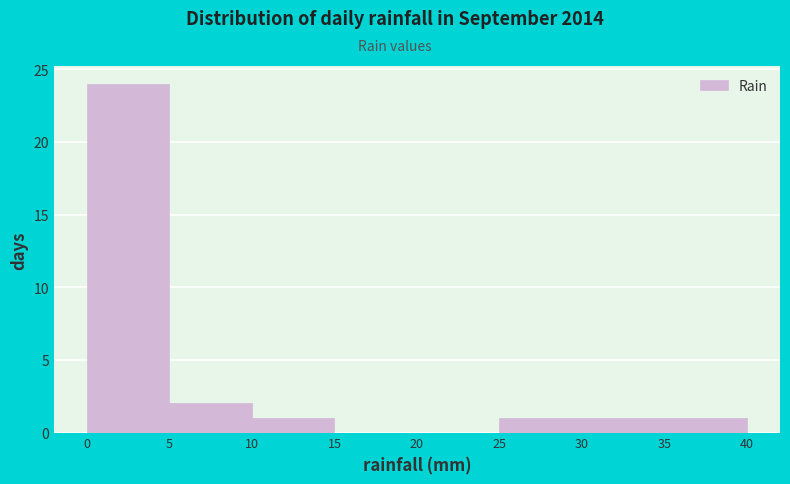

Reading left to right, list every bar in this chart as the range it spans on the x-axis followed by its height. The values are not printed on the chart, so give them approximately, as read against the axis.

0 to 5: 24
5 to 10: 2
10 to 15: 1
15 to 20: 0
20 to 25: 0
25 to 30: 1
30 to 35: 1
35 to 40: 1